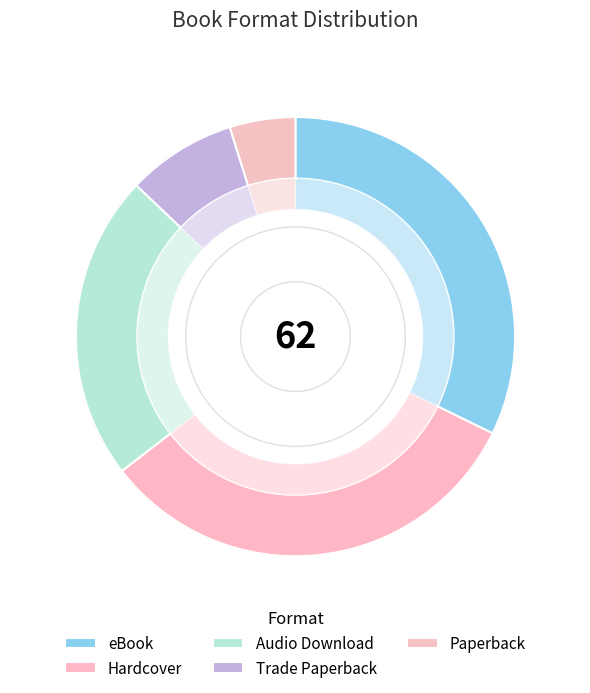

How many segments does this pie chart have?

5